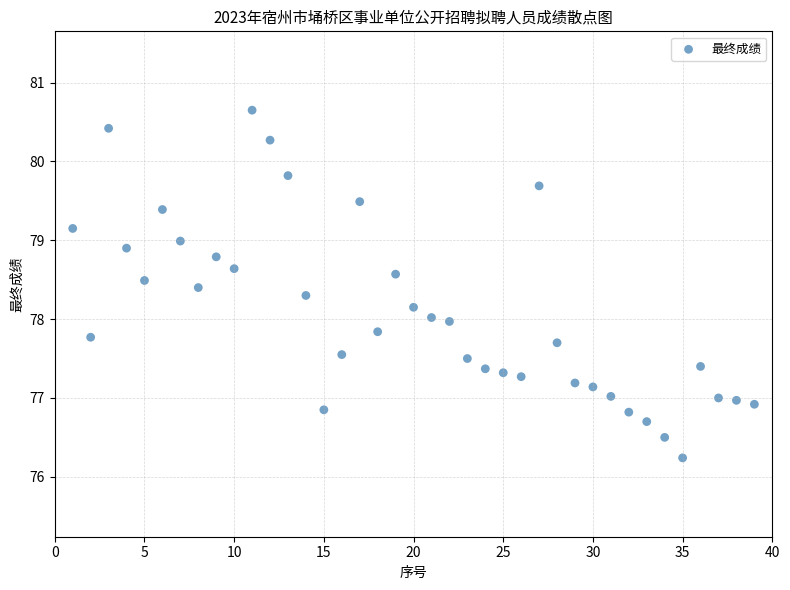

What is the range of Y values (max minus min)?

4.4